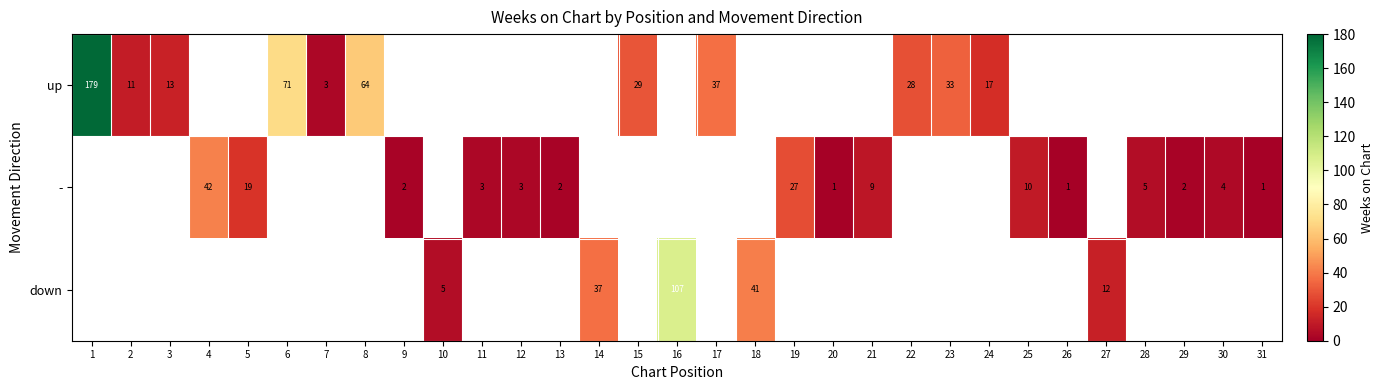

The - series shows 2 at 31. True or false?

False